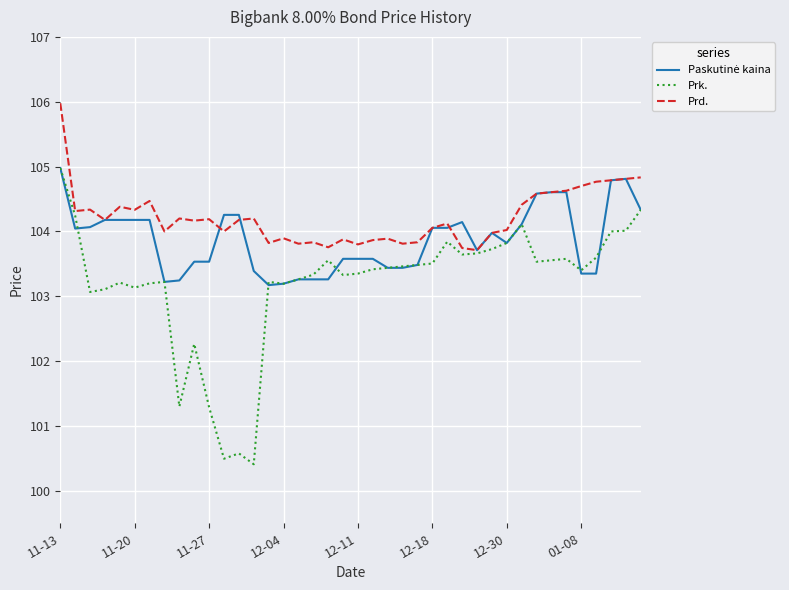

Which series has the largest total across all categories?

Prd.